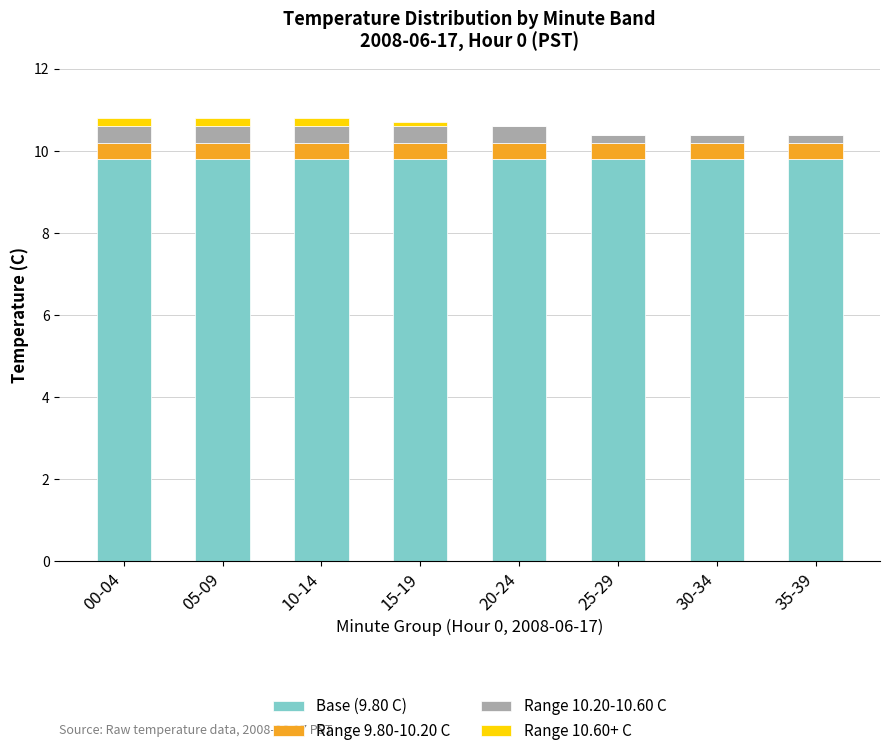

True or false: Base (9.80 C) has a value of 9.8 at 35-39.

True